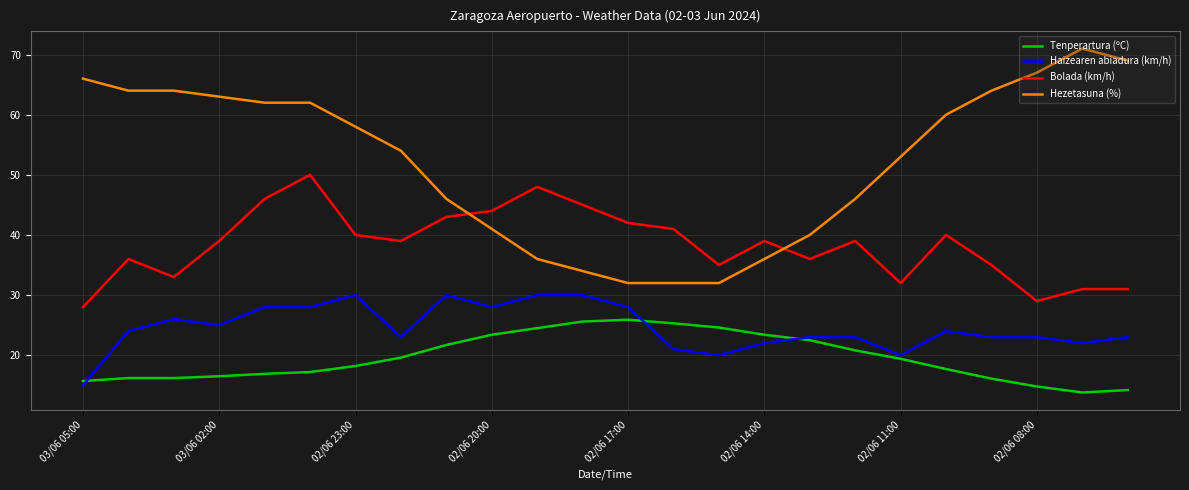

List the series in order of their overall mean, highest first.

Hezetasuna (%), Bolada (km/h), Haizearen abiadura (km/h), Tenperartura (ºC)